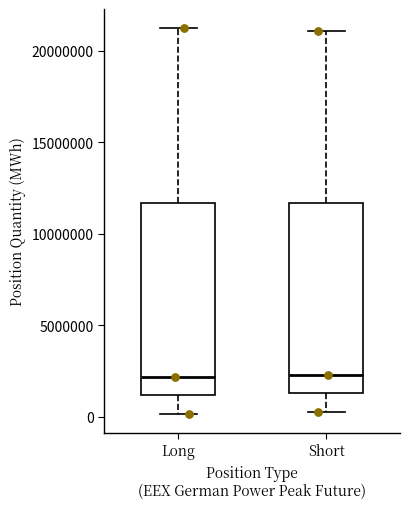

Where does the lower whisker of the box for Long end on the y-axis? The values are not printed on the chart, so give them approximately, as read against the axis.

0